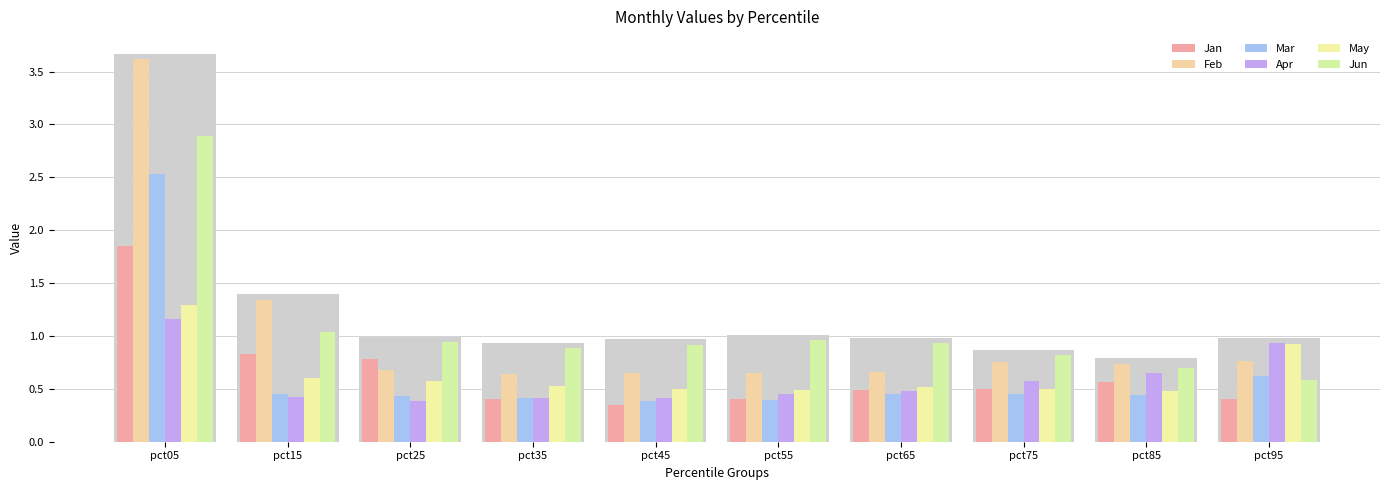

What is the spread (max minus min) of values at pct05?

2.5